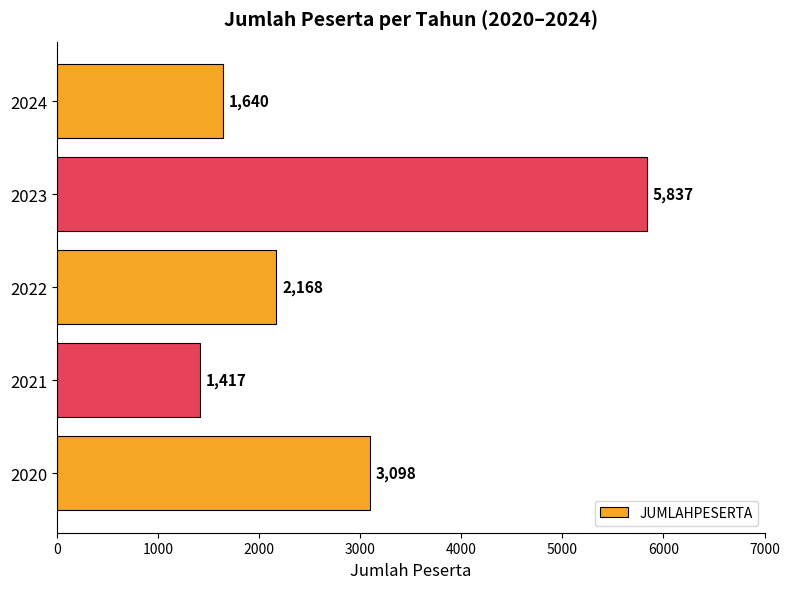

What is the difference between the values at 2020 and 2022?

930